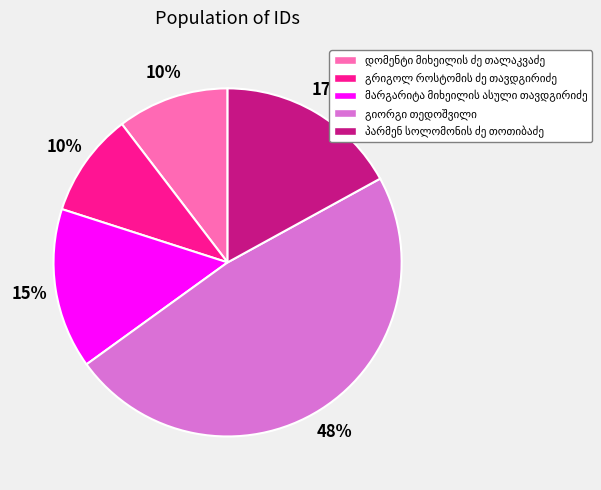

To the nearest percent, what is the average slice percentage?

20%